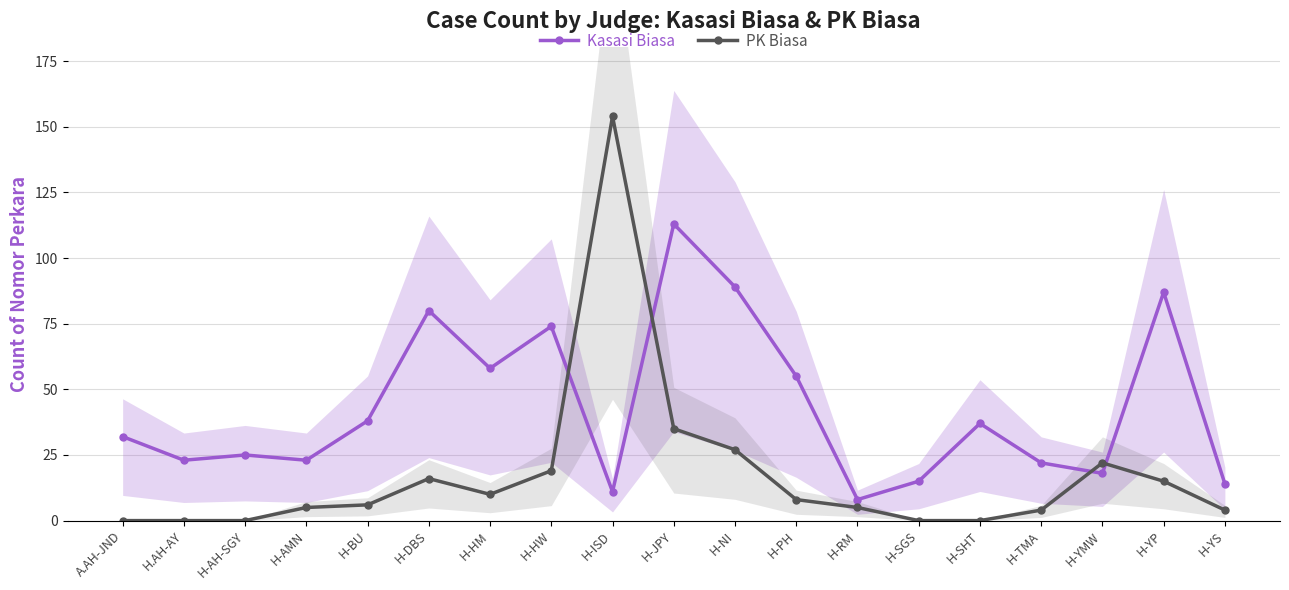

Where is the first local minimum for Kasasi Biasa?

H.AH-AY